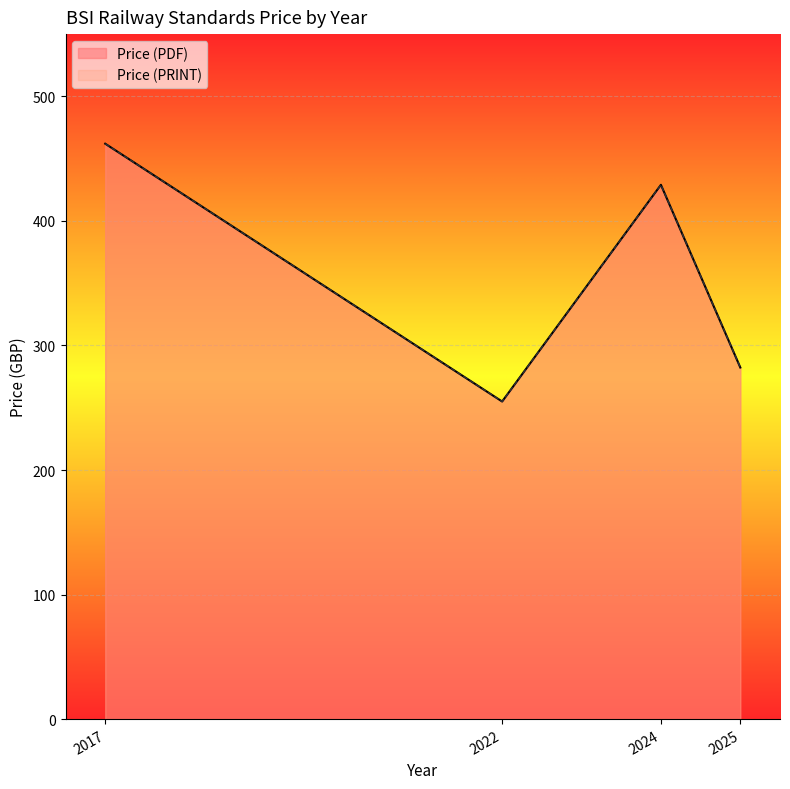

What is the smallest value displayed?

158